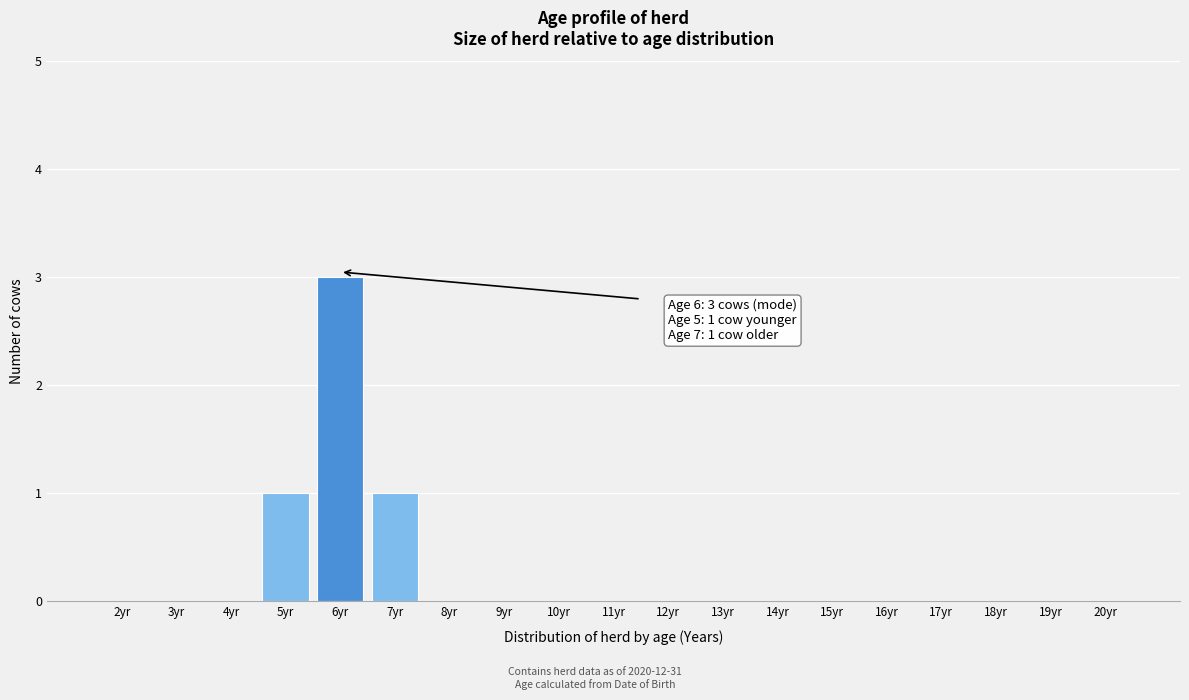

Reading left to right, list all the values displayed in this chart.

2yr=0	3yr=0	4yr=0	5yr=1	6yr=3	7yr=1	8yr=0	9yr=0	10yr=0	11yr=0	12yr=0	13yr=0	14yr=0	15yr=0	16yr=0	17yr=0	18yr=0	19yr=0	20yr=0